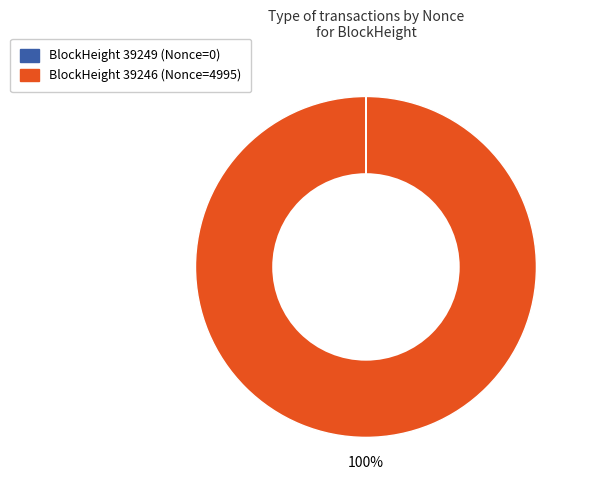

To the nearest percent, what is the average slice percentage?

50%